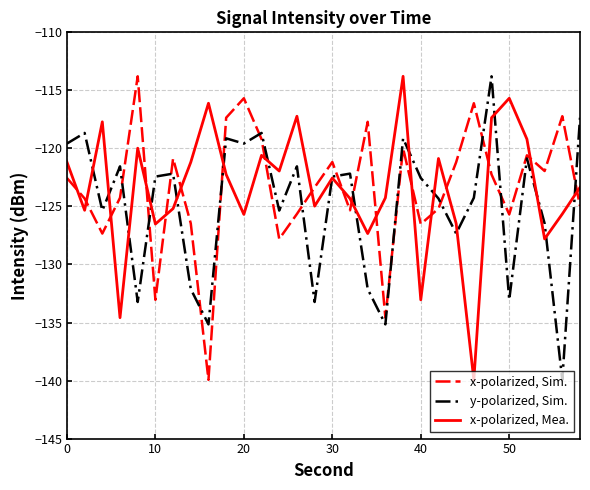

How many times do x-polarized, Sim. and x-polarized, Mea. cross each other?

18